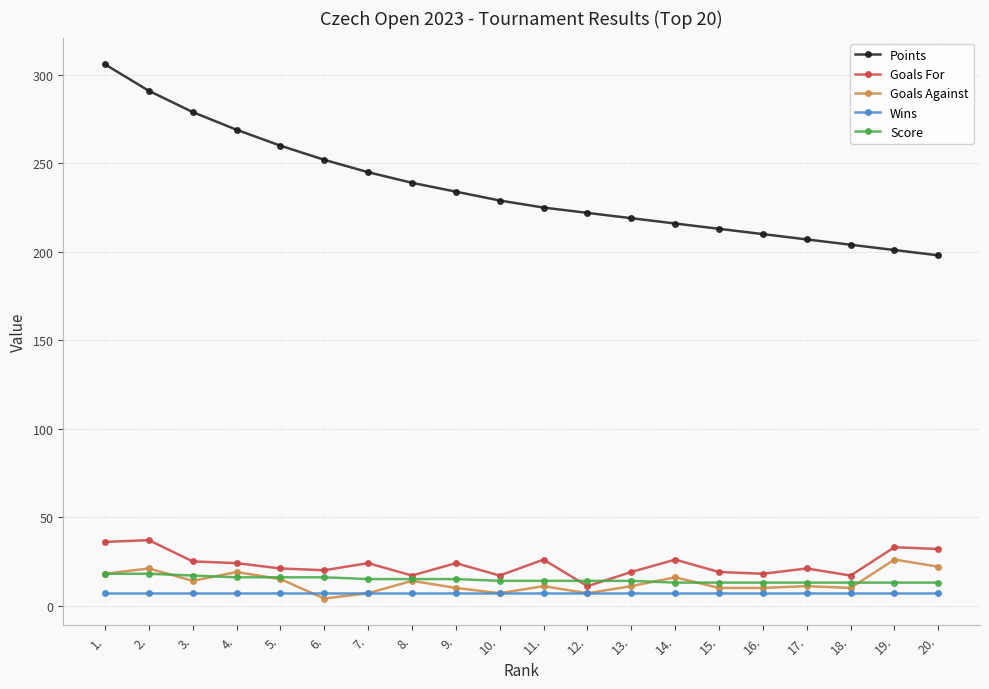

What is the smallest value displayed?

4